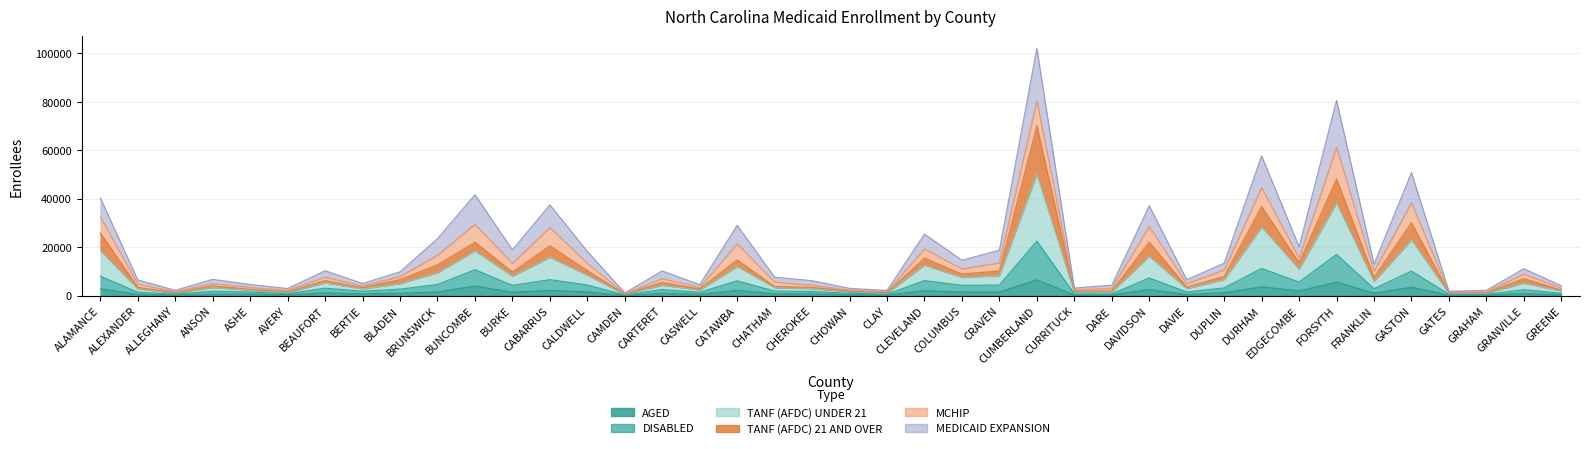

True or false: DISABLED and AGED cross at least once.

False